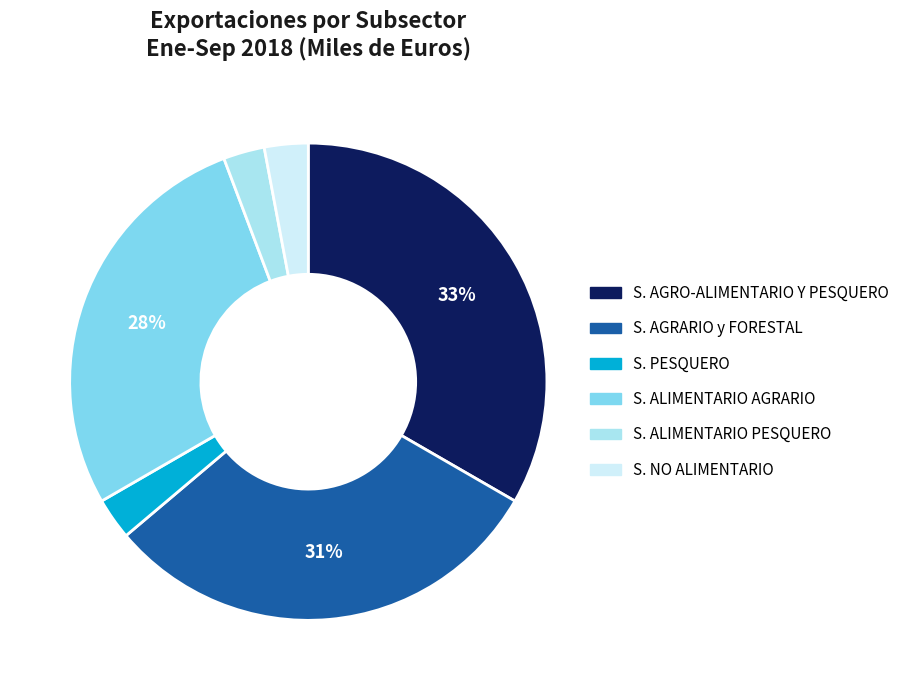

What percentage is the S. ALIMENTARIO AGRARIO slice, to the nearest percent?

28%